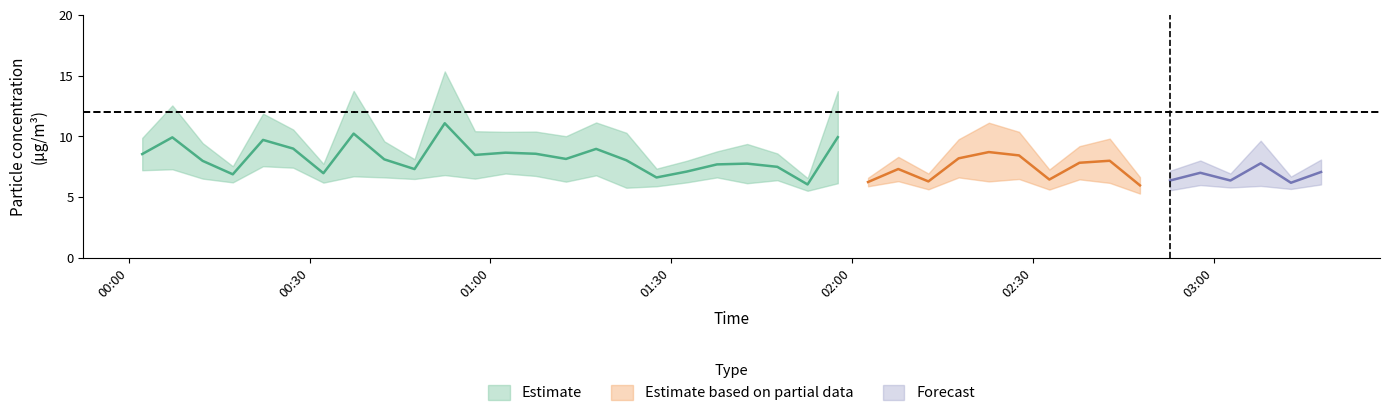

True or false: SDS_P1 and SDS_P2 cross at least once.

False